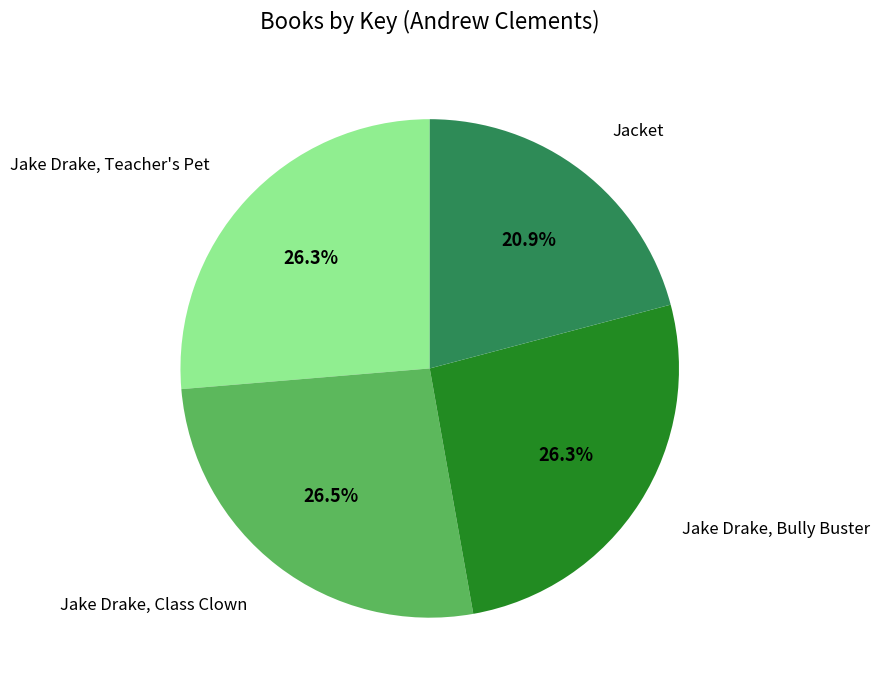

Is there any slice that represents more than half of the pie?

No